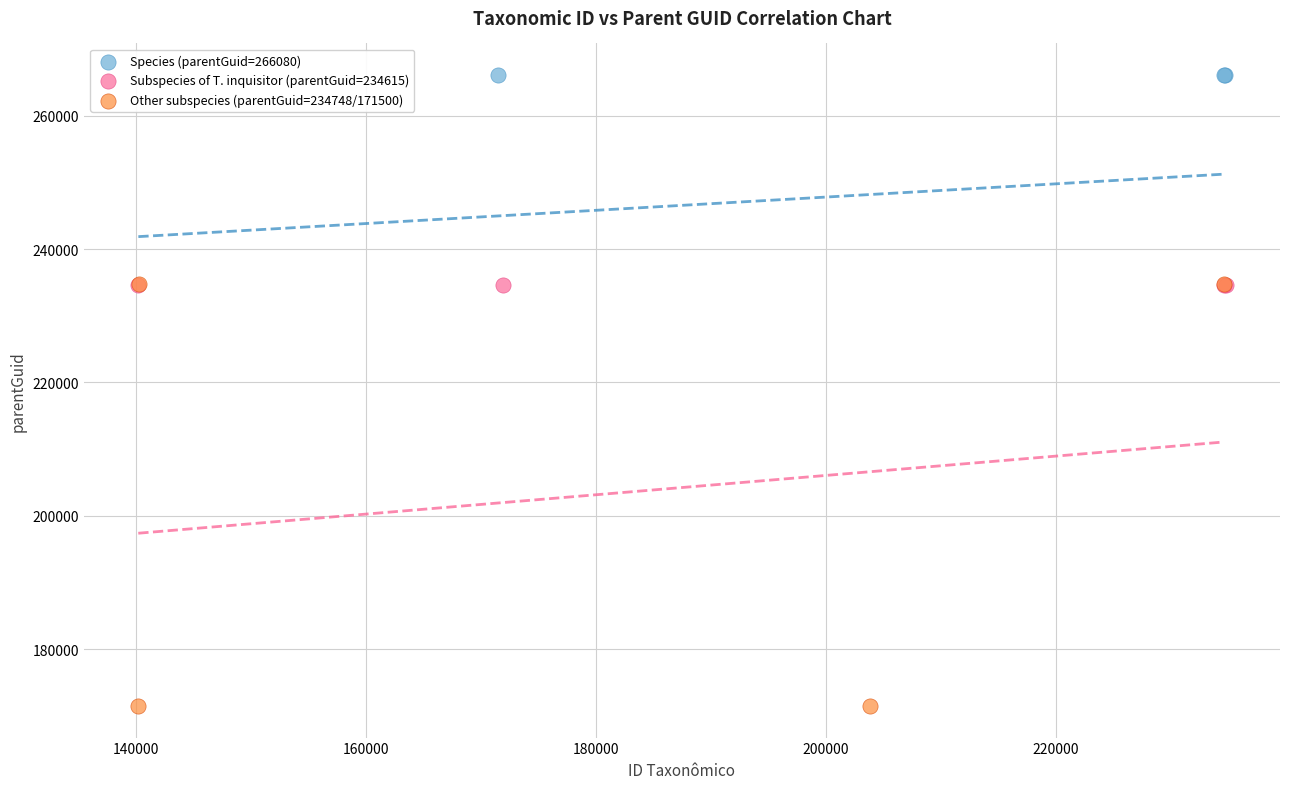

Which series reaches the maximum Y coordinate?

Species (parentGuid=266080)